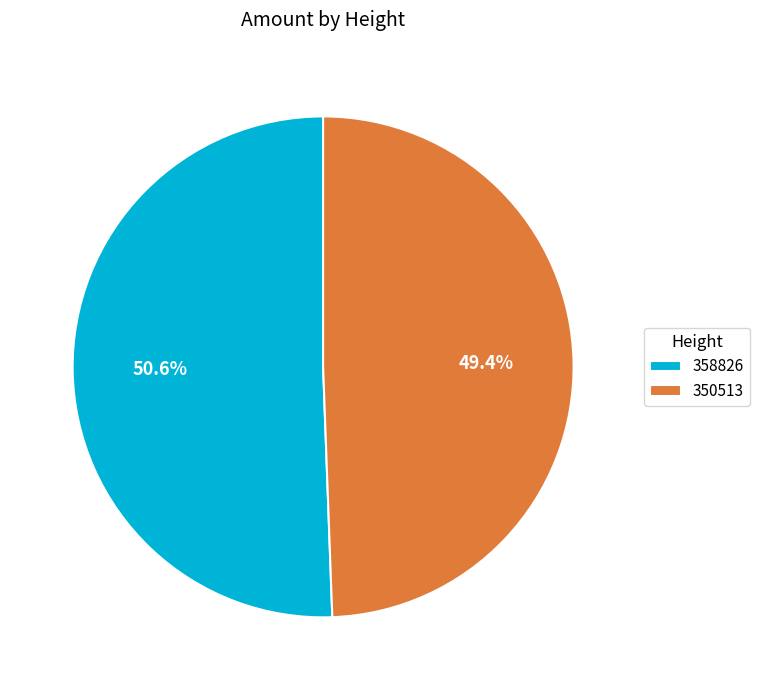

Between 358826 and 350513, which is larger?

358826